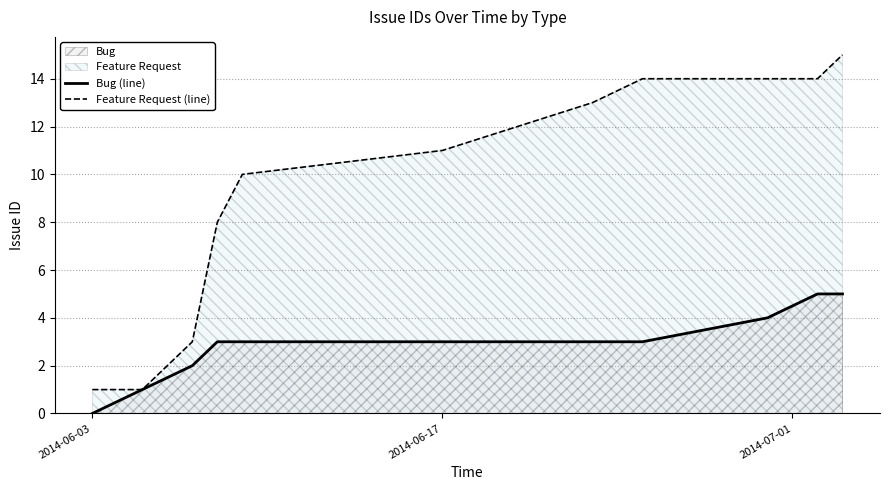

What is the difference between the maximum and second lowest values in the Feature Request (line) series?

14